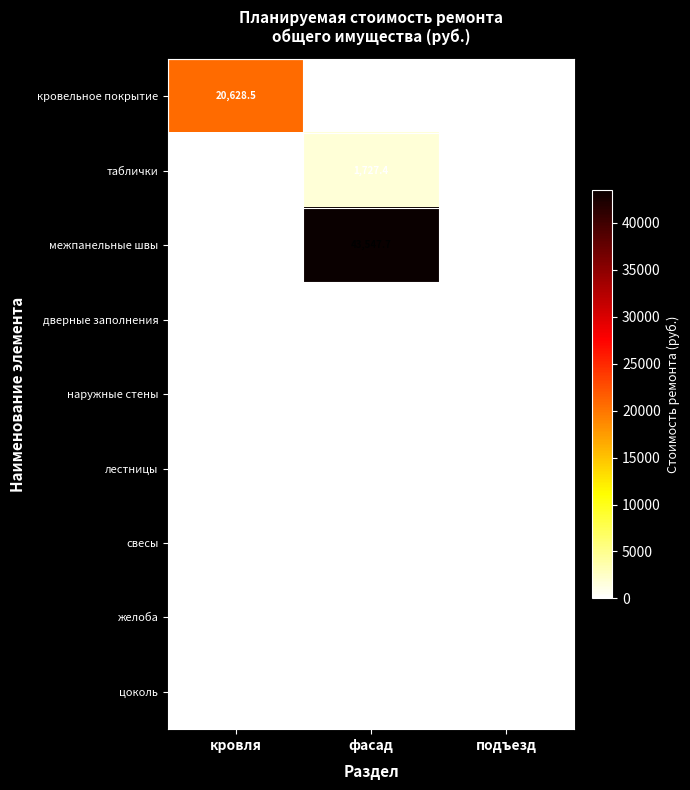

Count the number of categories in the chart.

3